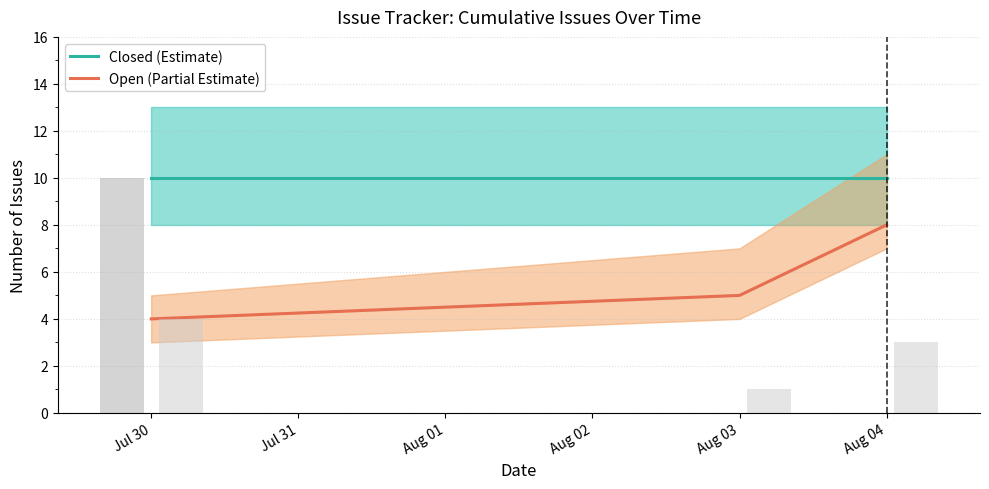

What is the difference between the highest and lowest values at Aug 04?

2